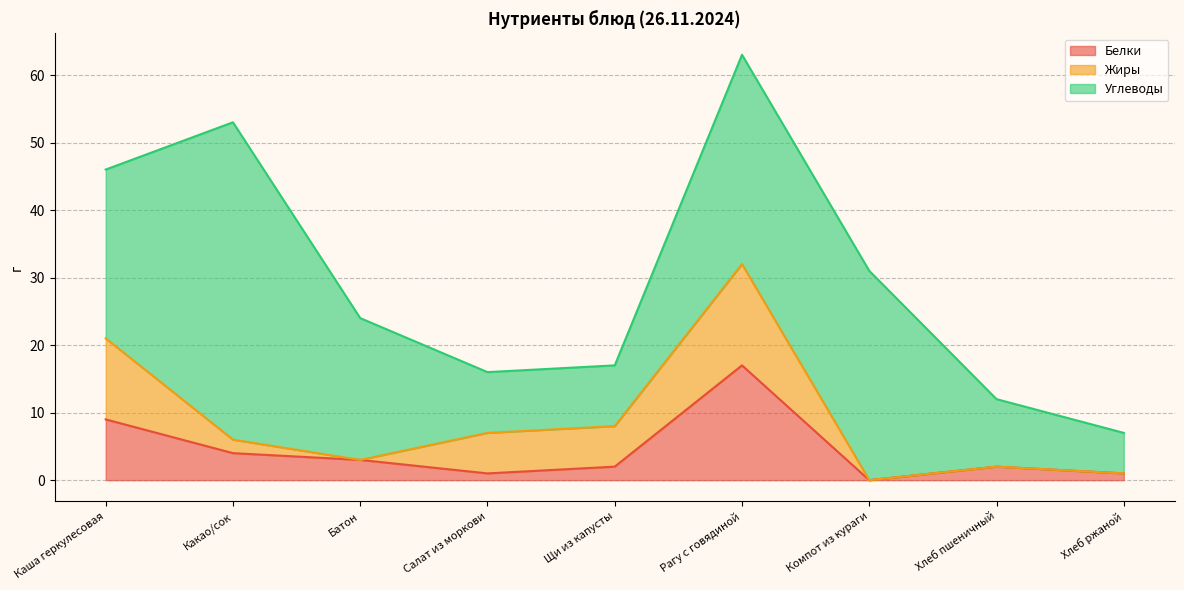

At which category does Белки reach its first local peak?

Рагу с говядиной